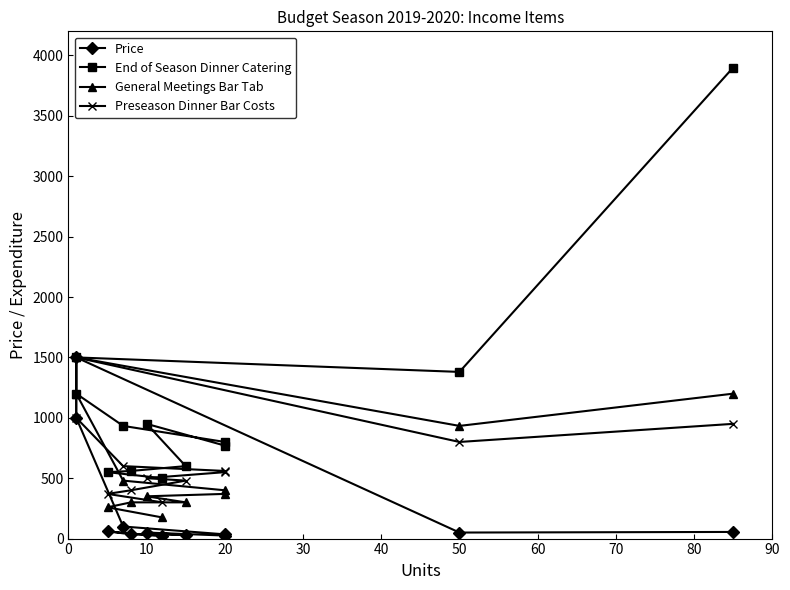

How many data points in Preseason Dinner Bar Costs are less than 560?

6